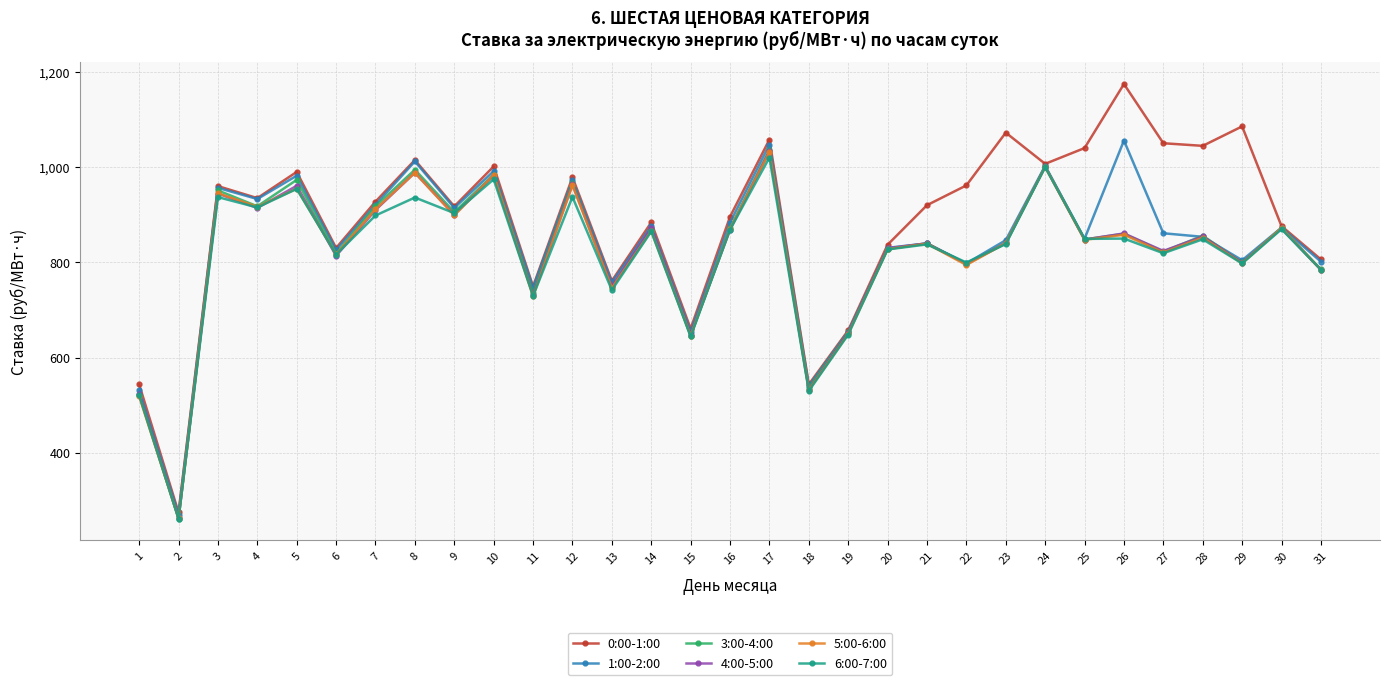

Between 6 and 18, which series saw the biggest shift?

0:00-1:00